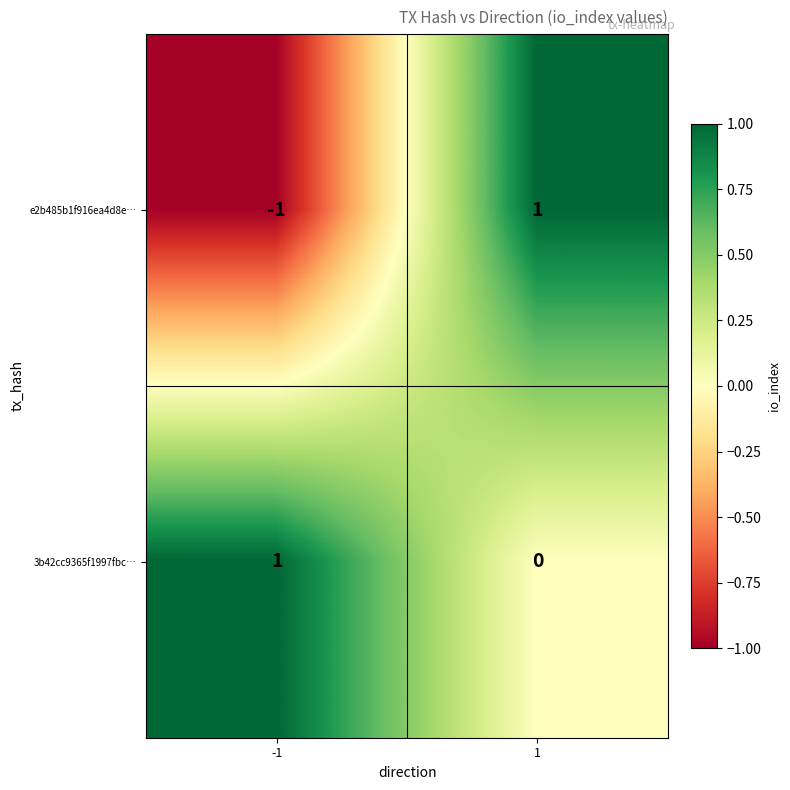

List the series in order of their overall mean, highest first.

3b42cc9365f1997fbc…, e2b485b1f916ea4d8e…